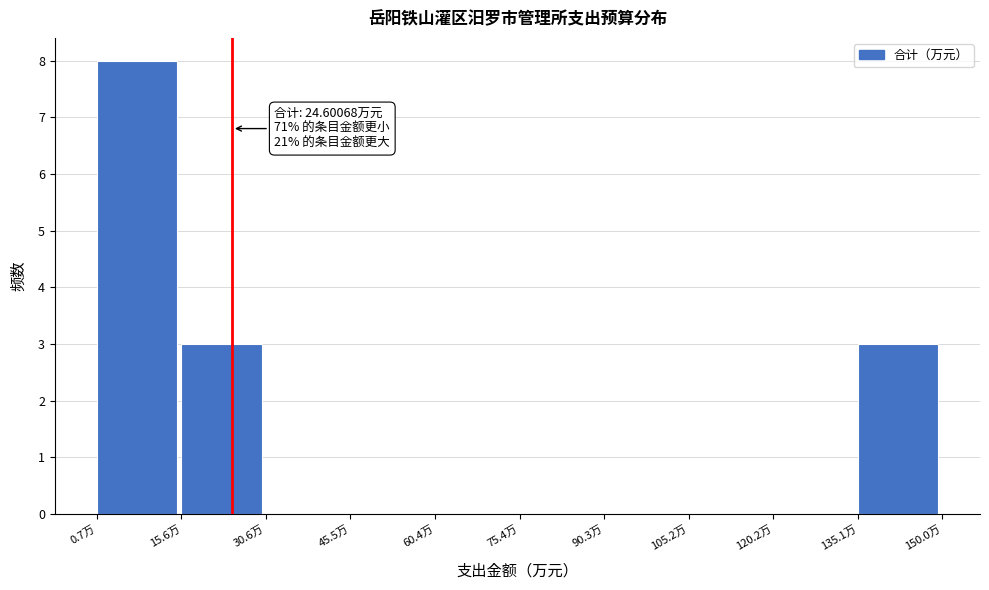

Which range on the x-axis has the tallest bar?

0 to 16